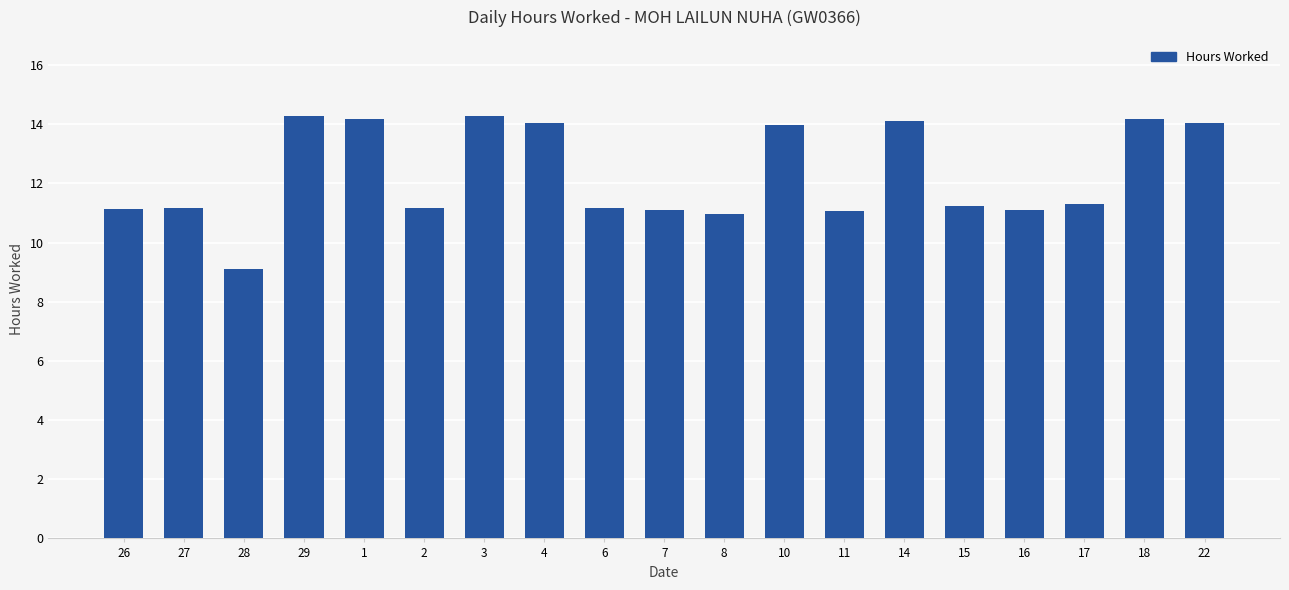

What is the smallest value displayed?

9.1